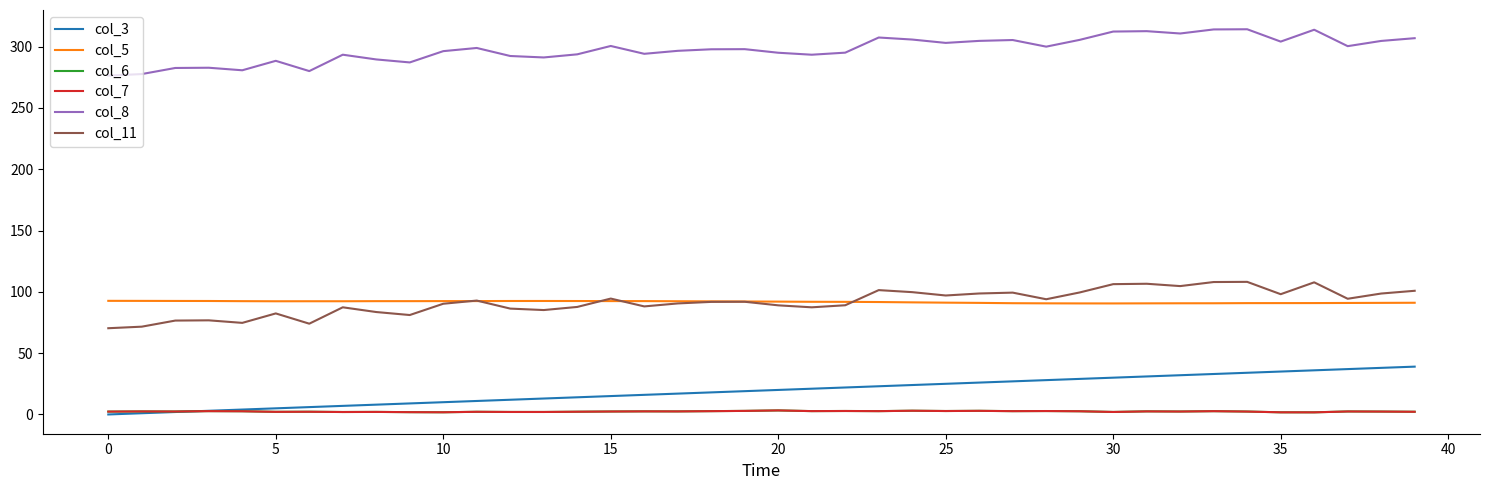

True or false: col_6 and col_11 cross at least once.

False